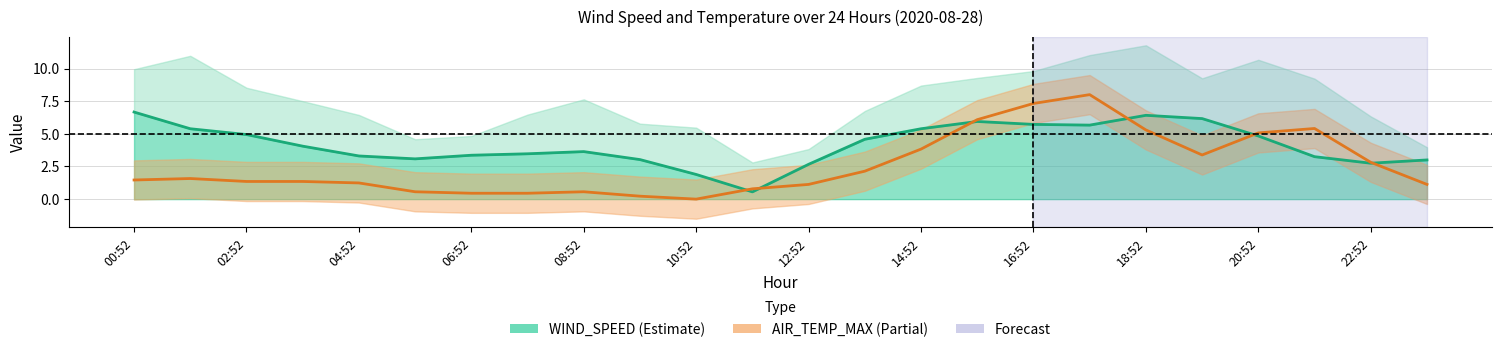

Which category has the highest value across all series?

17